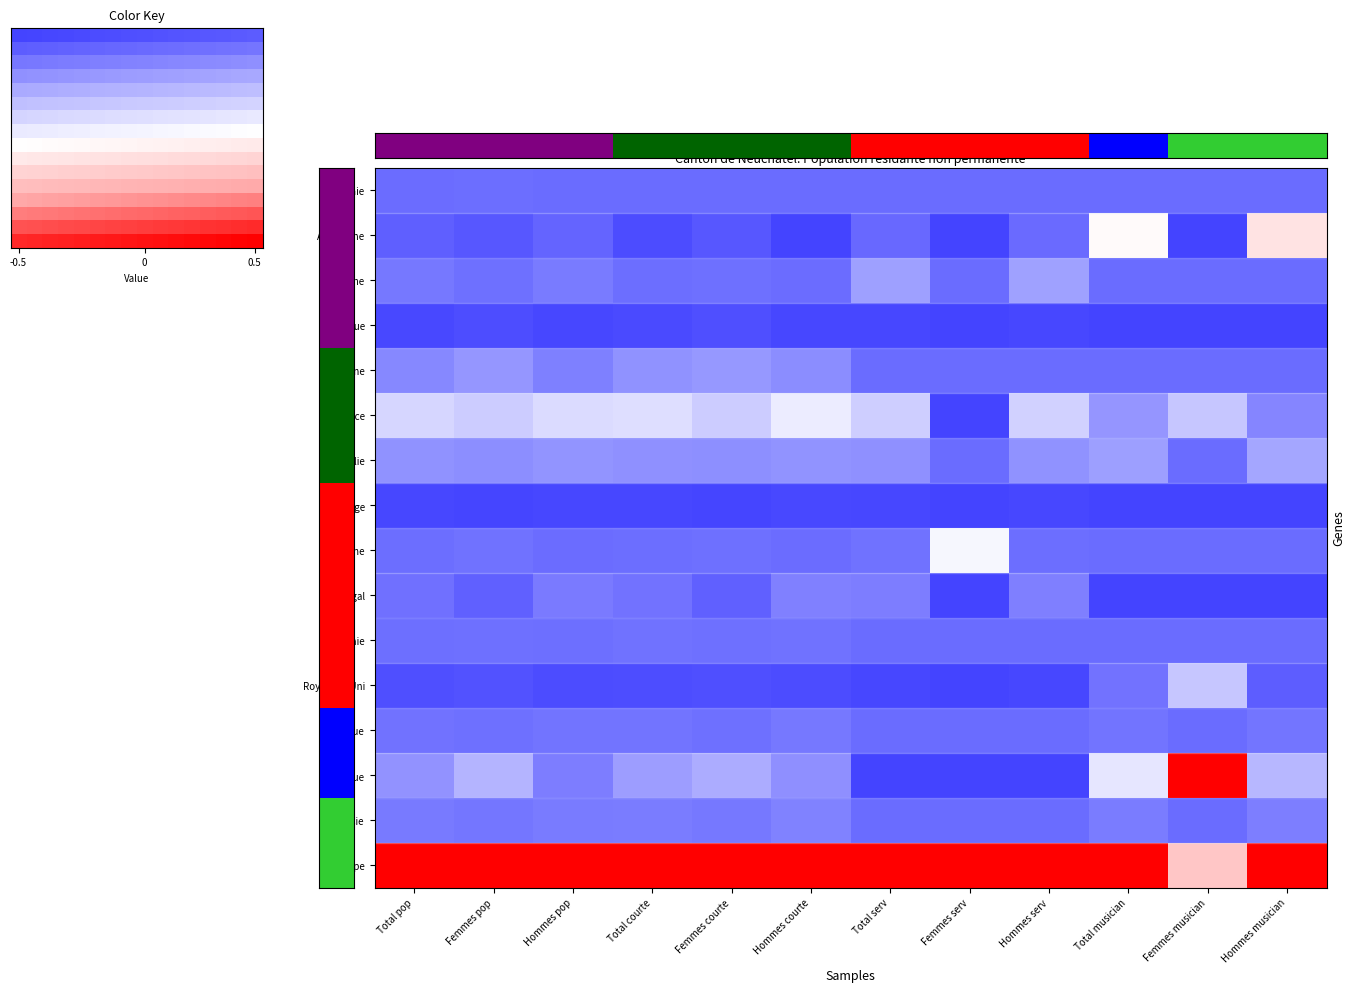

At how many categories does at least one series exceed 10?

1